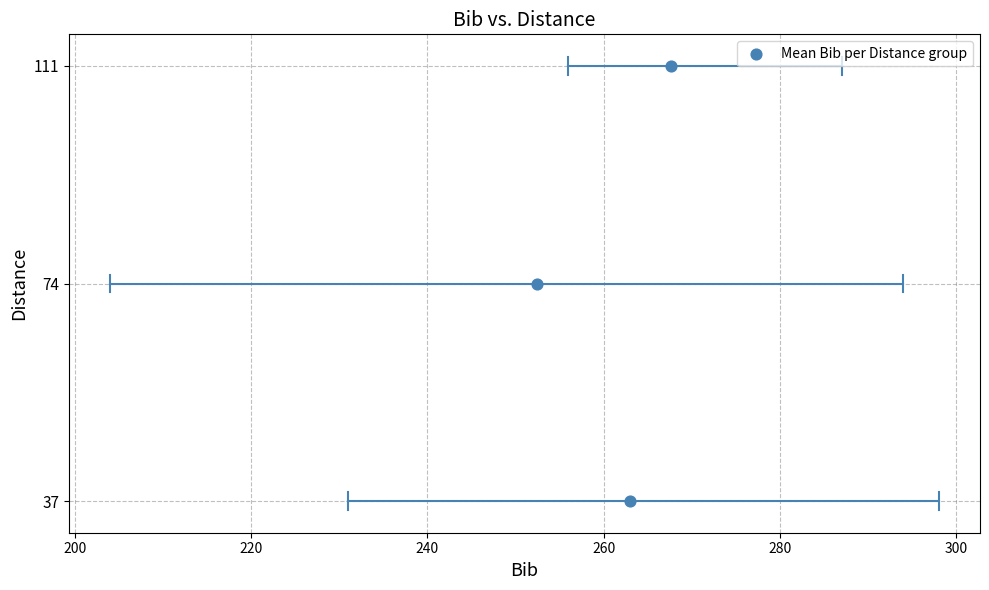

What is the average Y value?

74